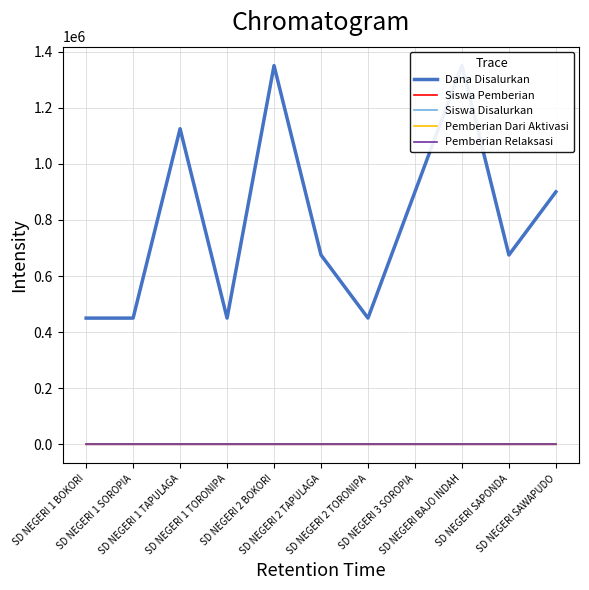

Which series has the largest total across all categories?

Dana Disalurkan